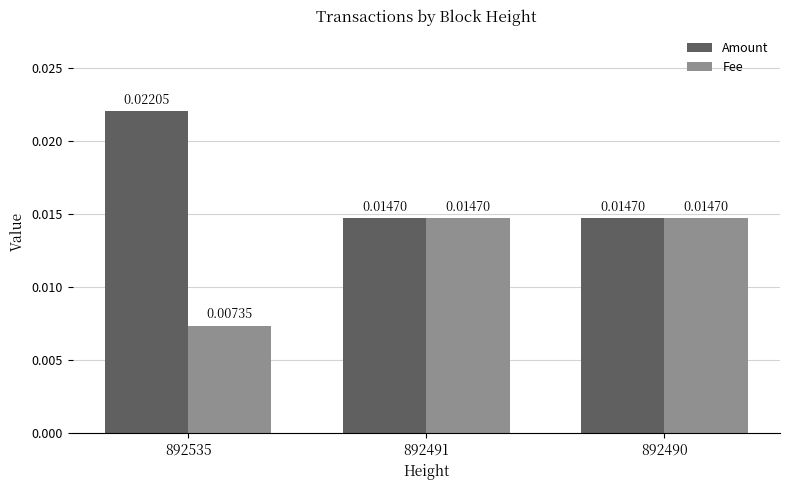

List the series in order of their overall mean, highest first.

Amount, Fee